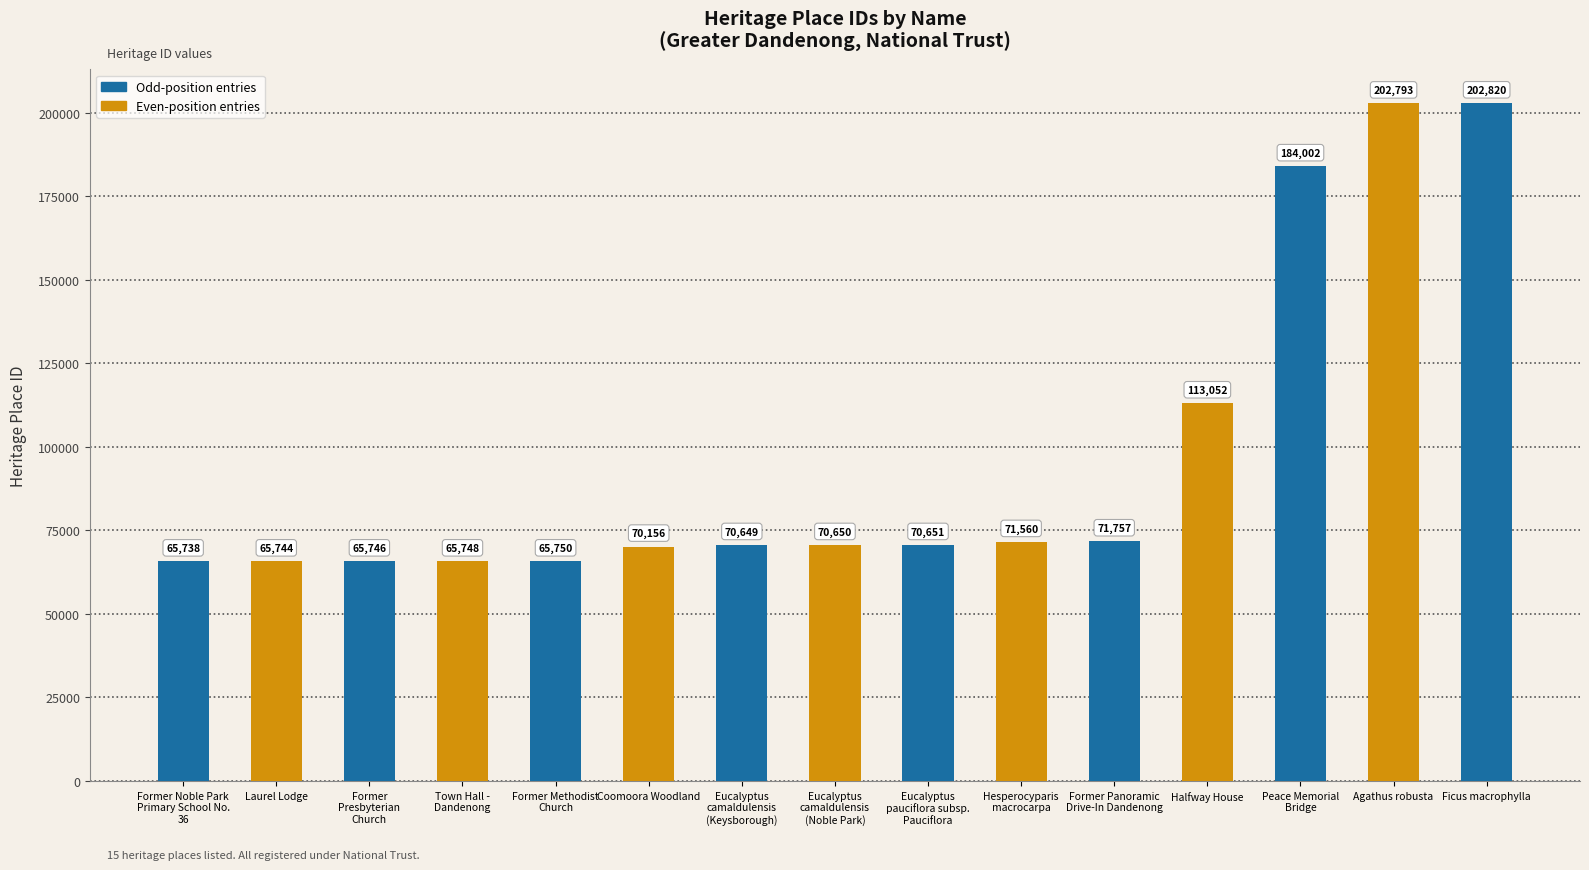

What is the ratio of the value at Former Methodist
Church to the value at Laurel Lodge?

1.0